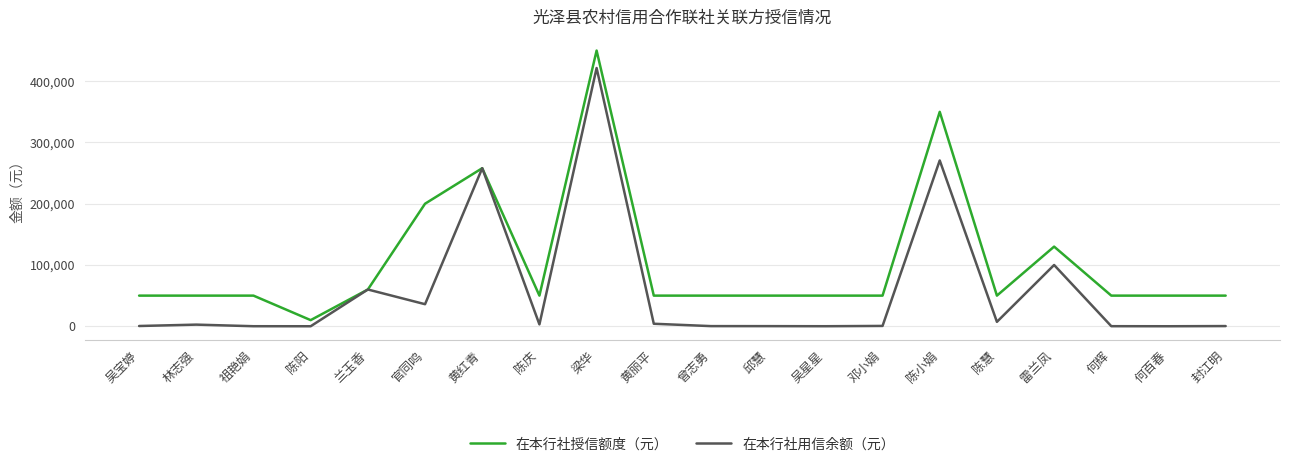

Is it true that 在本行社授信额度（元） equals 50000.0 at 林志强?

True